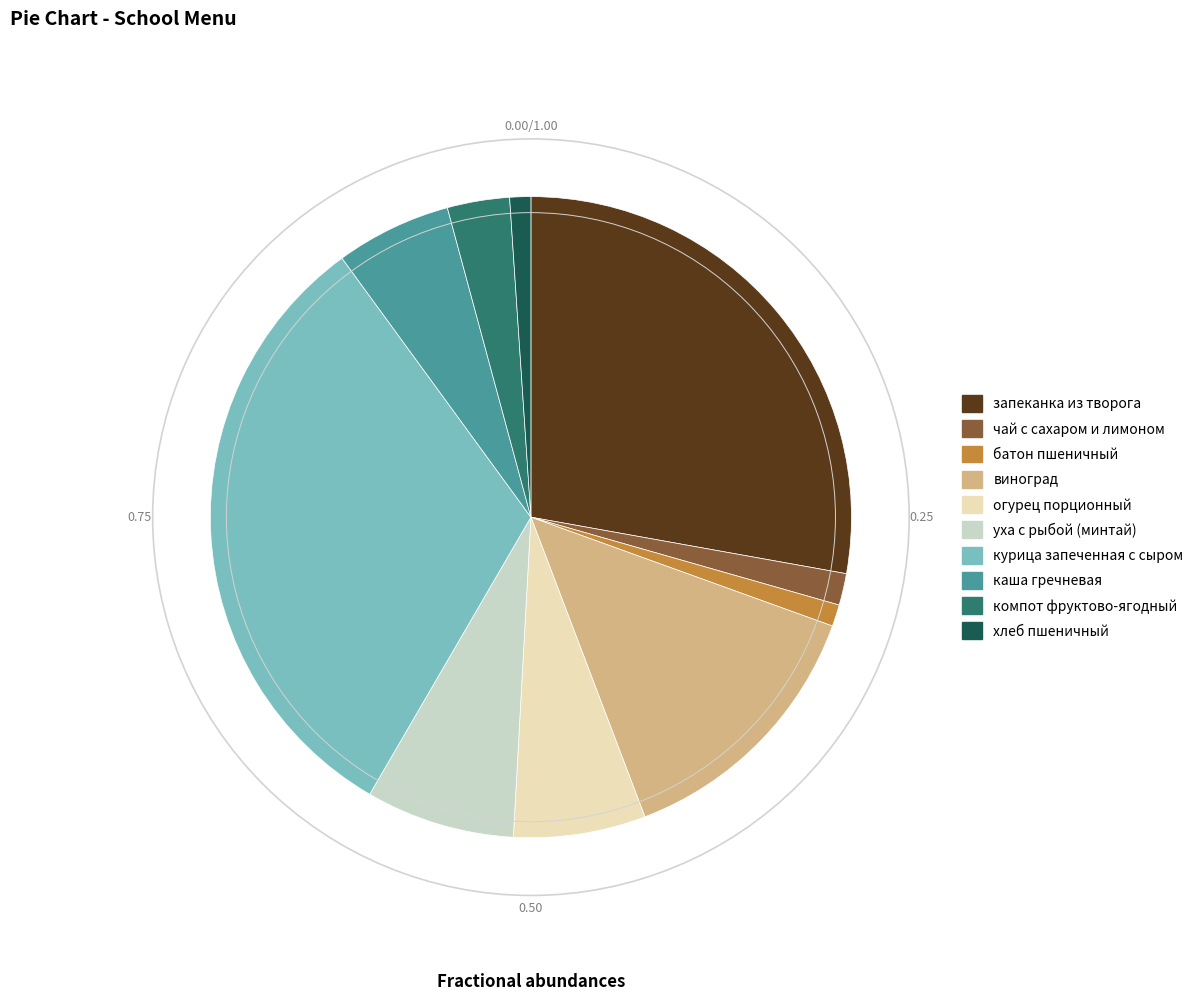

Is there any slice that represents more than half of the pie?

No